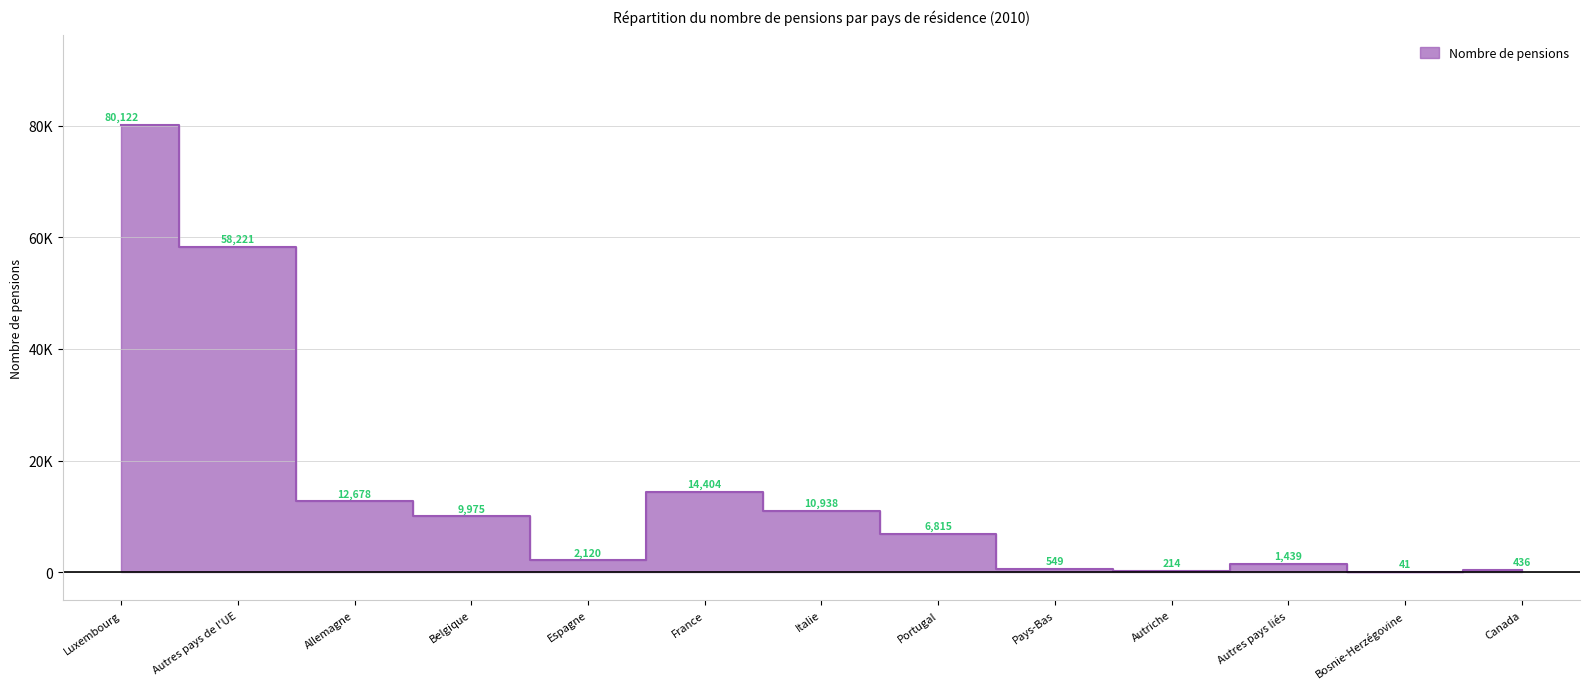

Reading left to right, extract all data points from this chart.

Luxembourg=80122	Autres pays de l'UE=58221	Allemagne=12678	Belgique=9975	Espagne=2120	France=14404	Italie=10938	Portugal=6815	Pays-Bas=549	Autriche=214	Autres pays liés=1439	Bosnie-Herzégovine=41	Canada=436